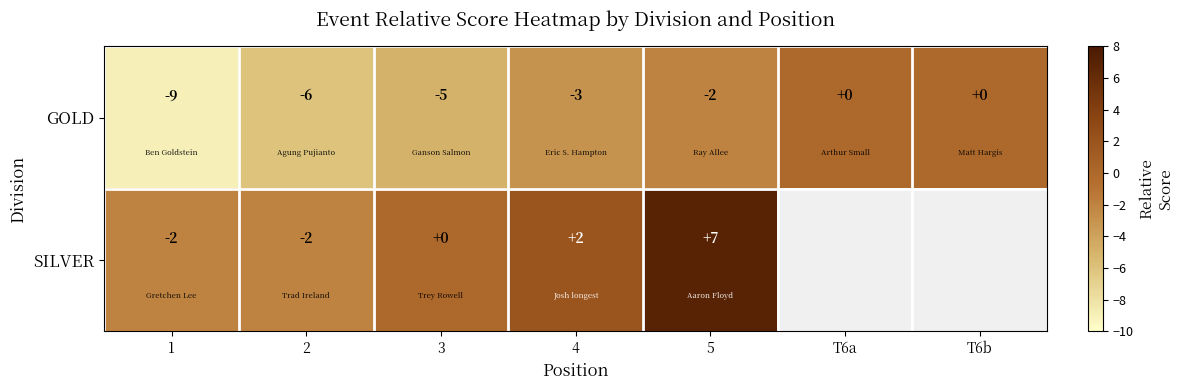

What is the difference between the maximum and second lowest values in the GOLD series?

6